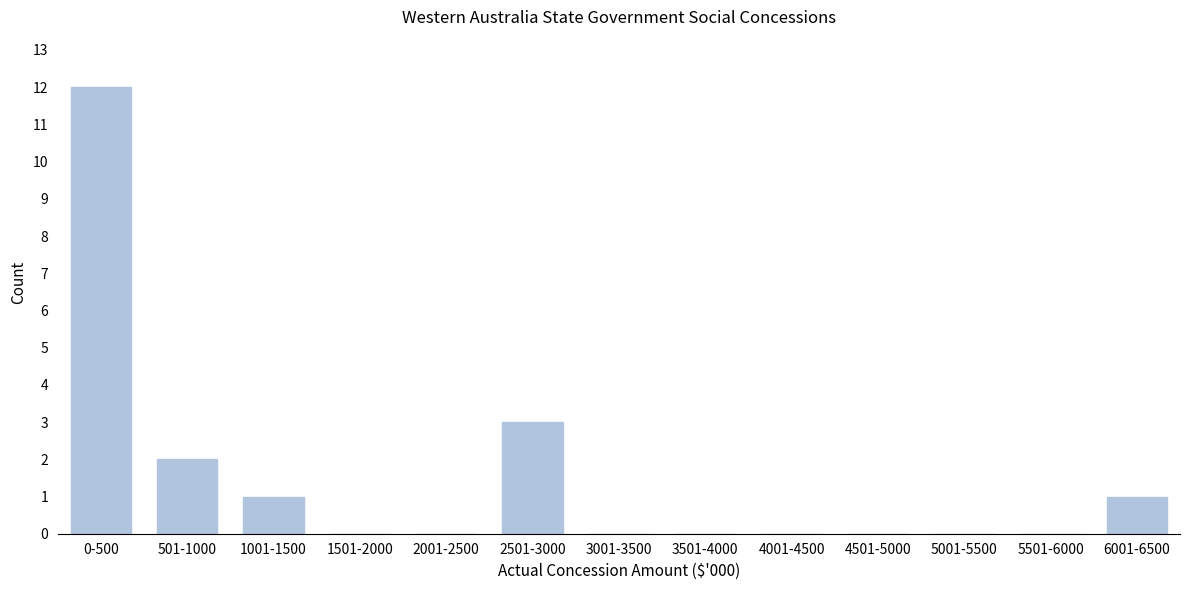

Reading right to left, list all the values displayed in this chart.

6001-6500=1	5501-6000=0	5001-5500=0	4501-5000=0	4001-4500=0	3501-4000=0	3001-3500=0	2501-3000=3	2001-2500=0	1501-2000=0	1001-1500=1	501-1000=2	0-500=12